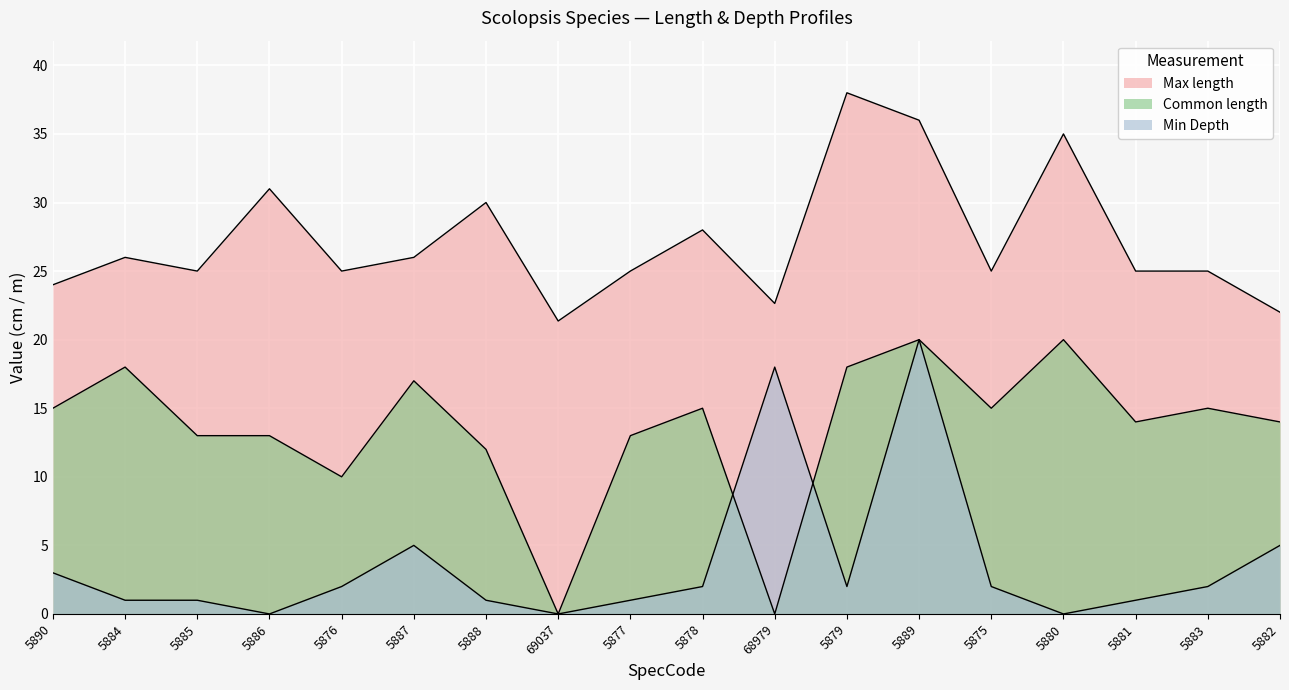

What is the sum of the Max length values at 5888 and 5876?

55.0